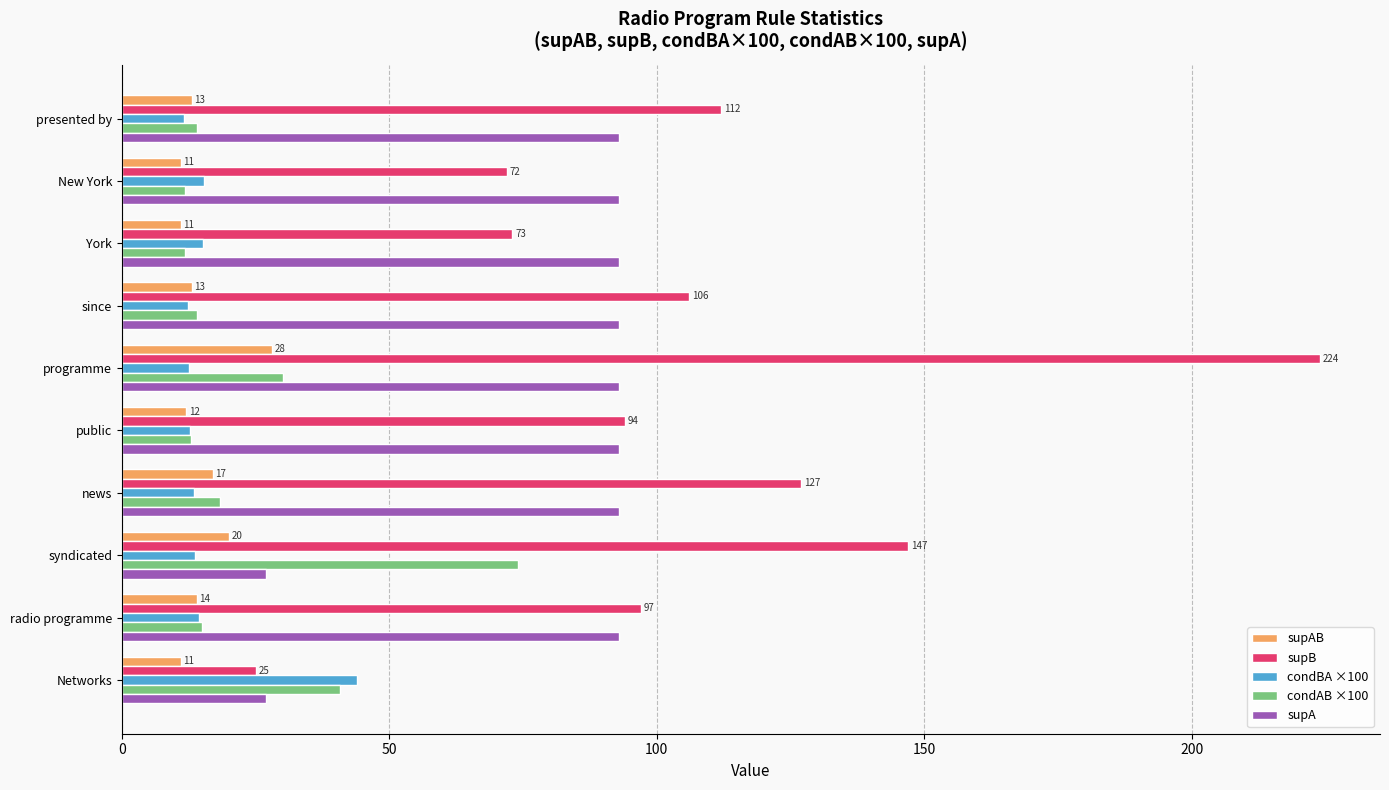

How many distinct data groups are displayed?

5